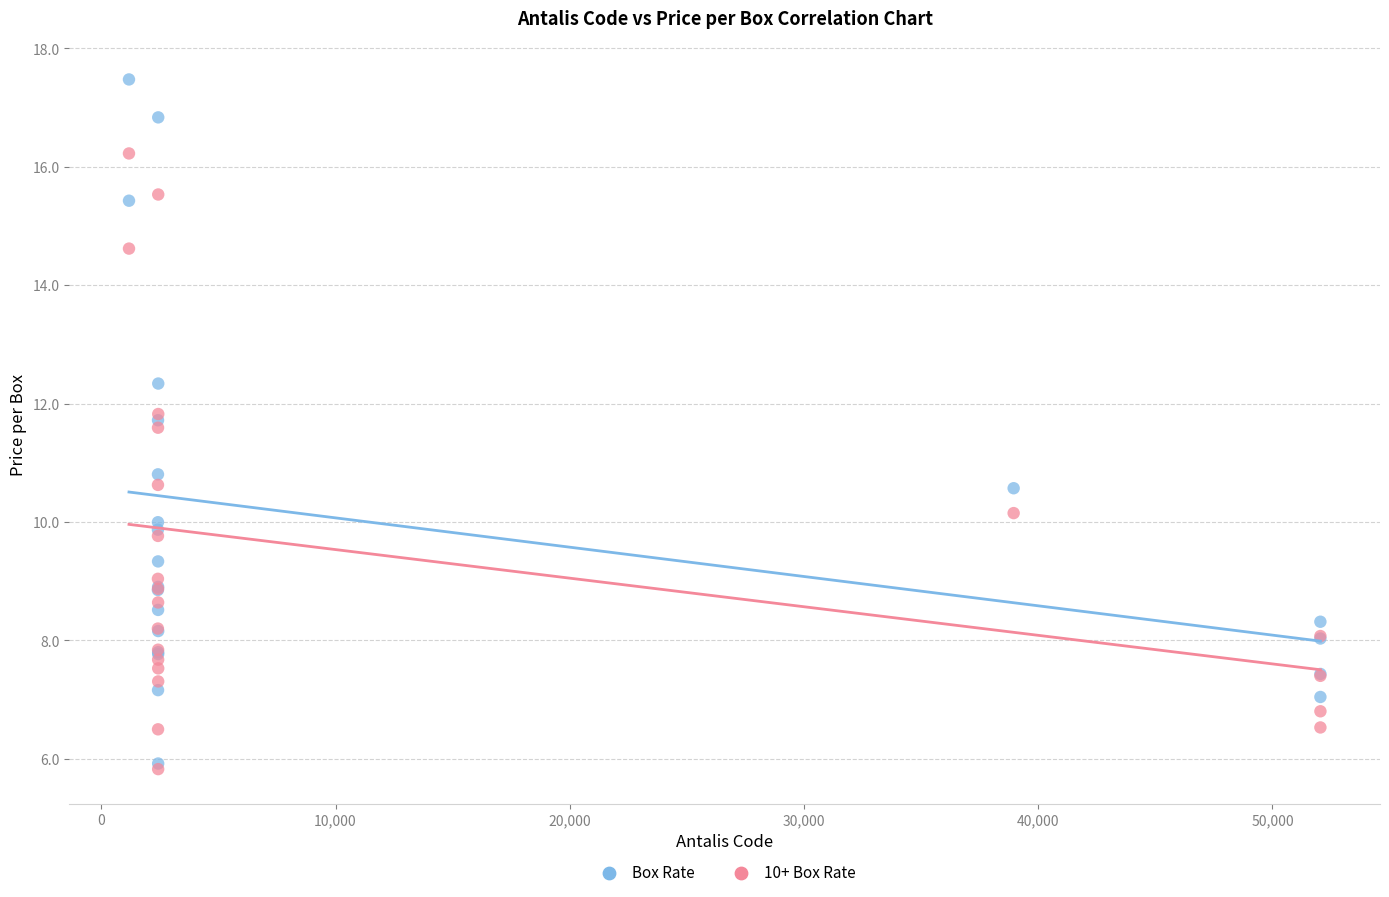

Across all series, what Y value is closest to 11?

10.8